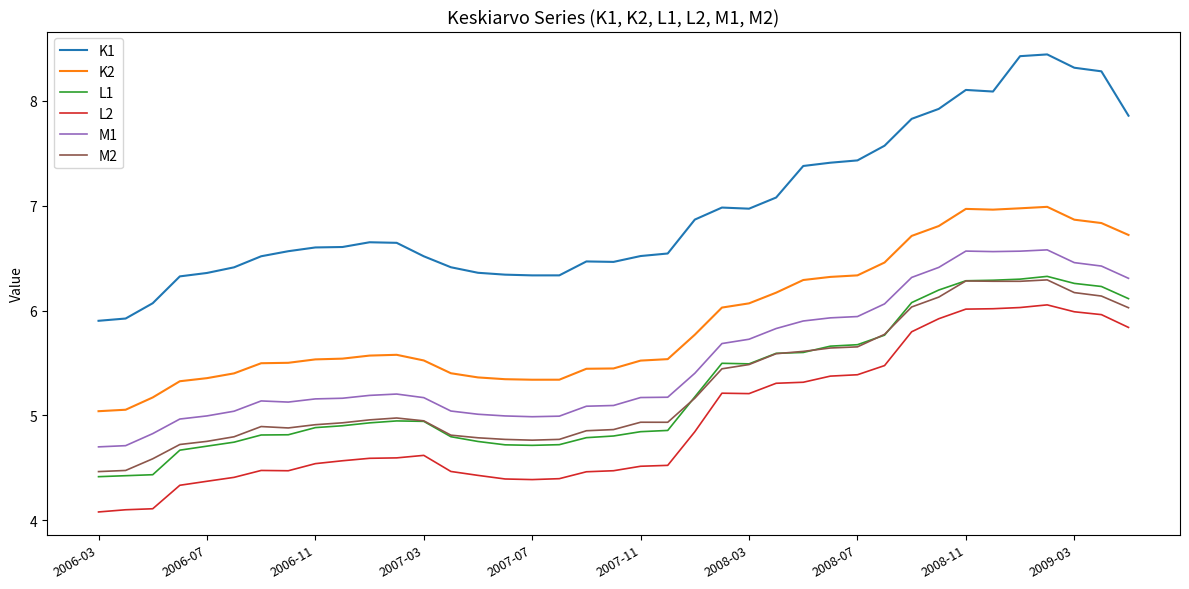

Which series has the largest range (max minus min)?

K1